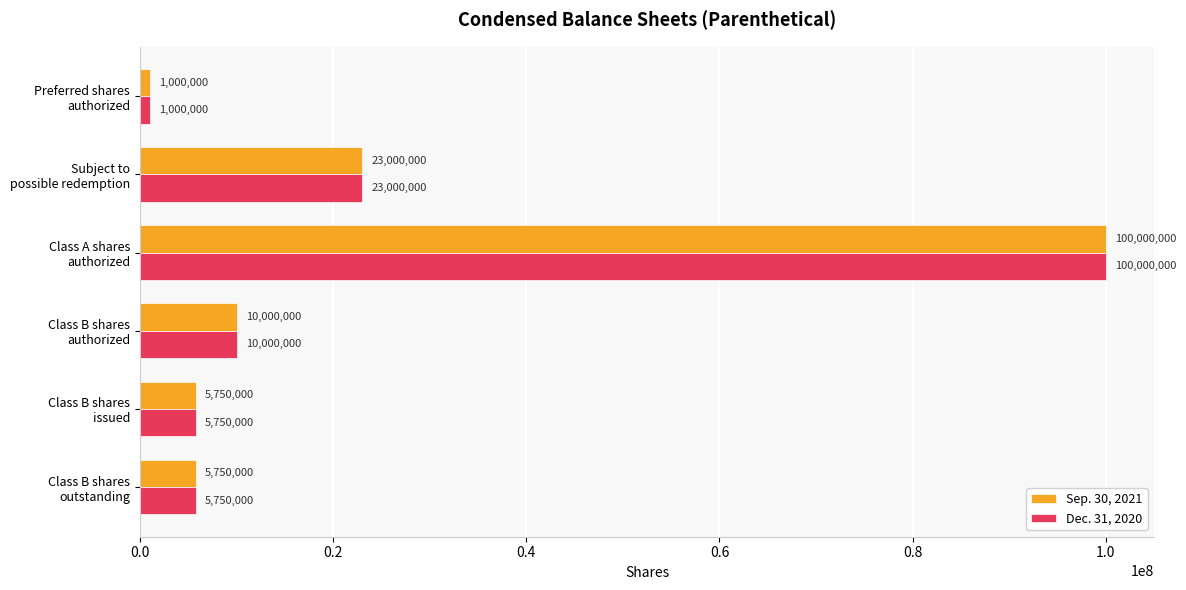

Where is Sep. 30, 2021 nearest to the value 50500000?

Subject to
possible redemption